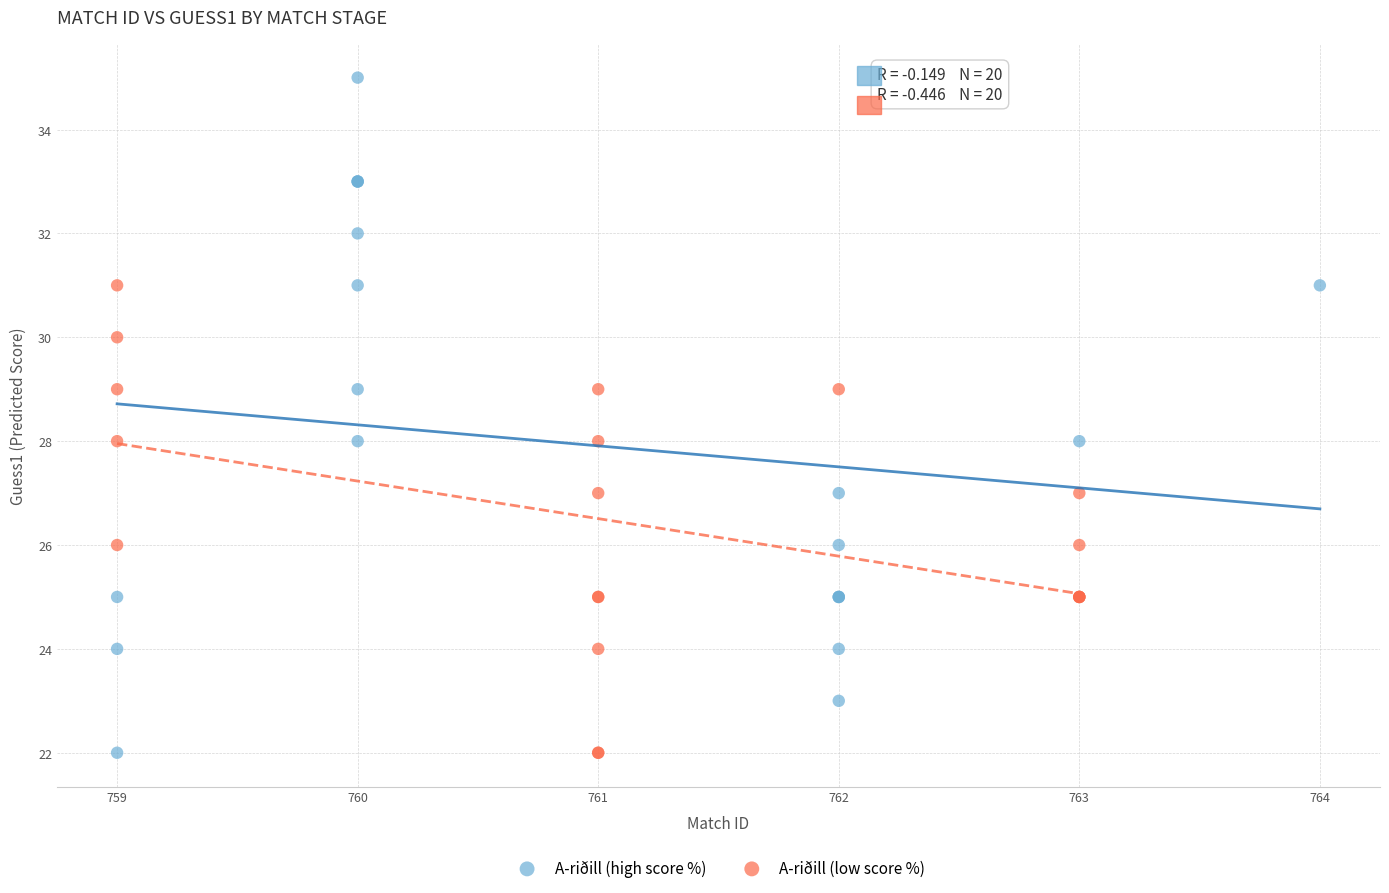

Which series contains the highest Y value?

A-riðill (high score %)